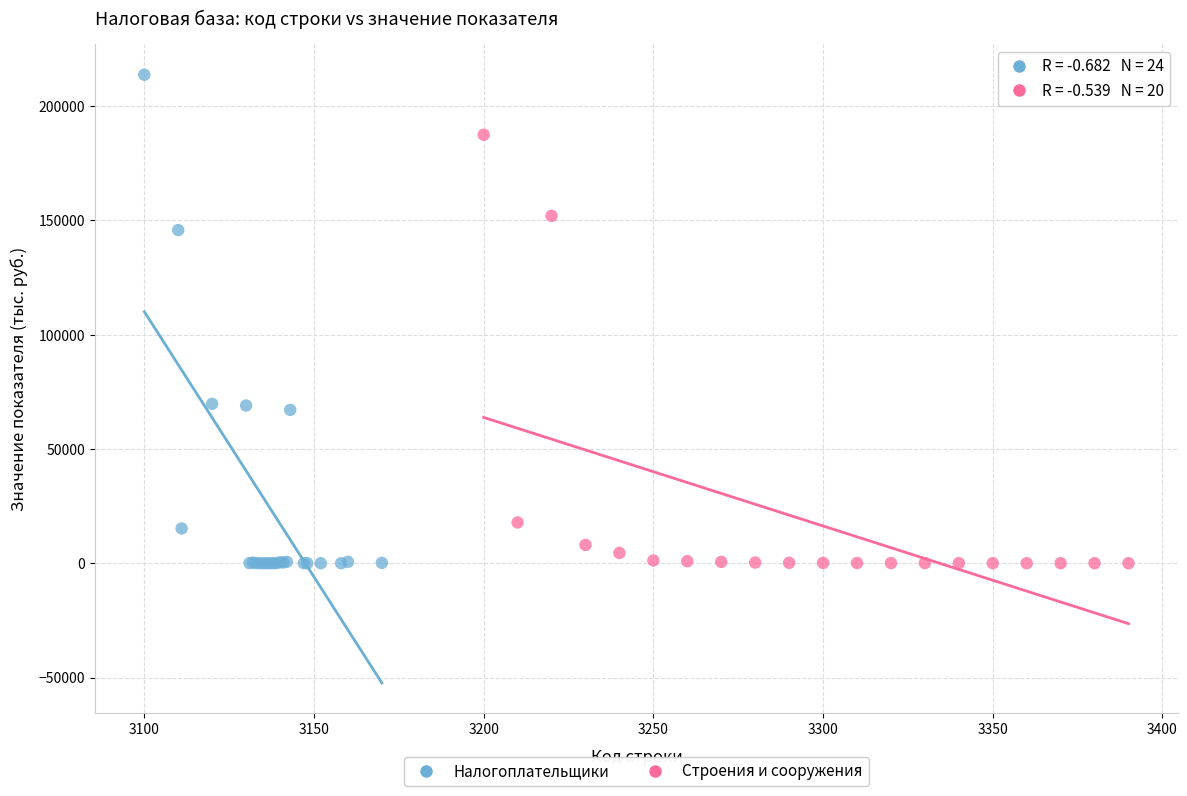

Which series has the widest spread of Y values?

Налогоплательщики